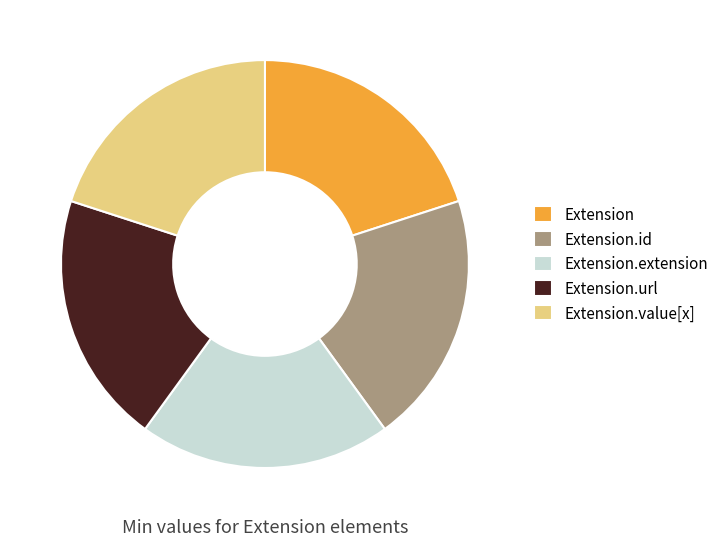

Combined, do Extension and Extension.url account for over 50%?

No